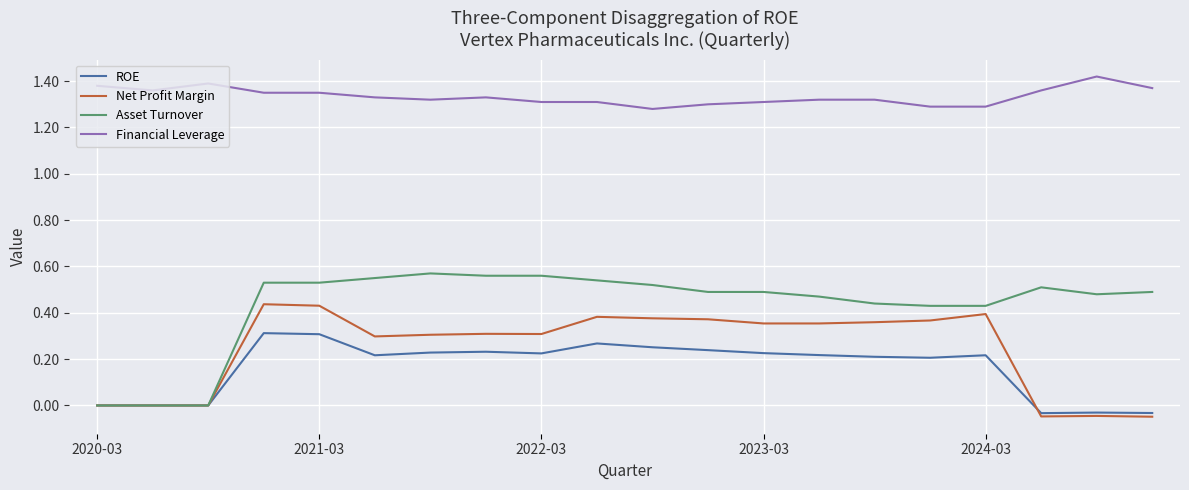

Which series has the widest spread of values?

Asset Turnover